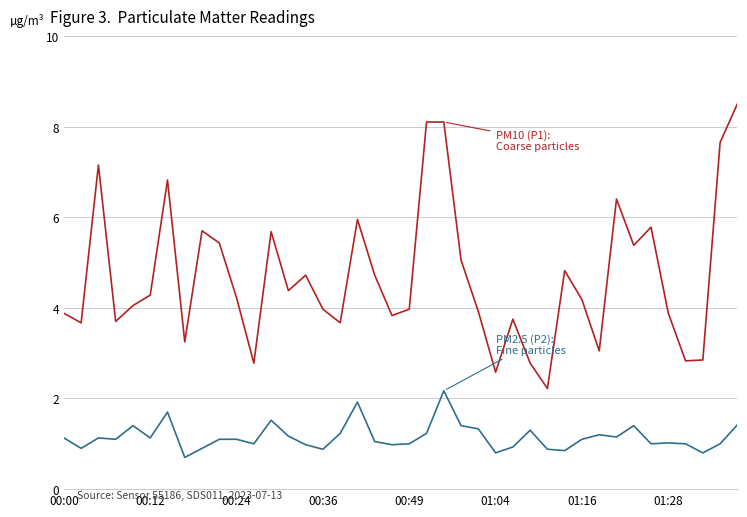

What is the smallest value displayed?

0.7